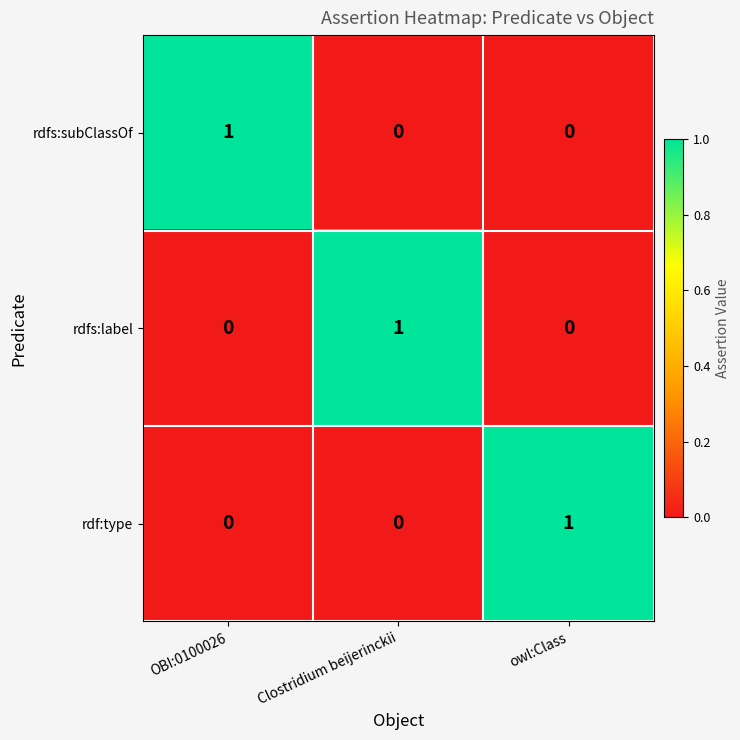

At how many categories does at least one series exceed 0?

3